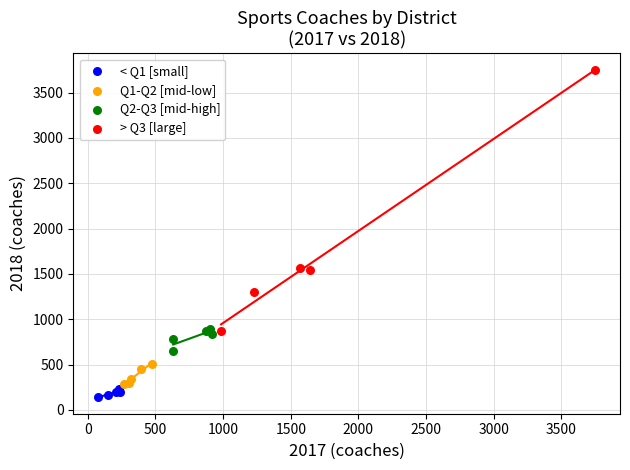

Which series reaches the minimum Y coordinate?

< Q1 [small]